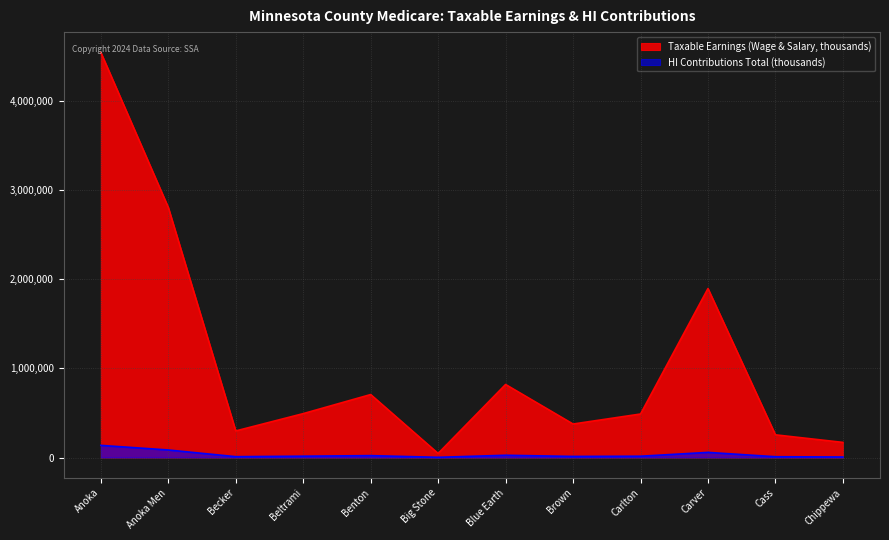

Rank the categories by HI Contributions Total (thousands) value from lowest to highest.

Big Stone, Chippewa, Cass, Becker, Brown, Carlton, Beltrami, Benton, Blue Earth, Carver, Anoka Men, Anoka